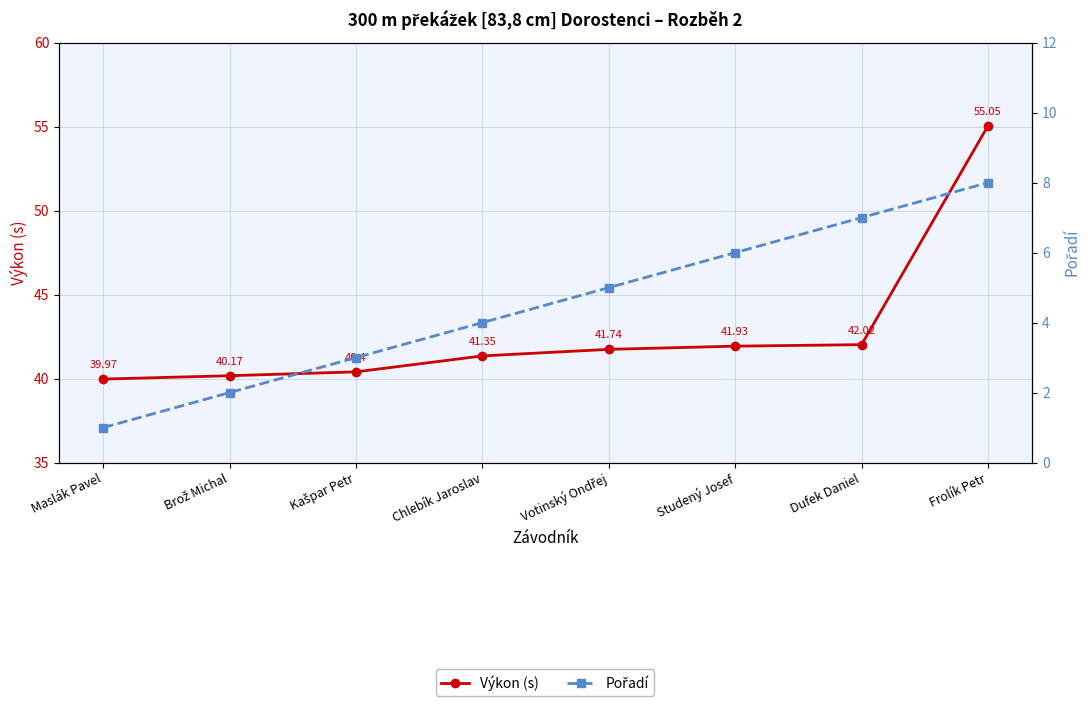

True or false: Výkon (s) and Pořadí intersect in this chart.

False